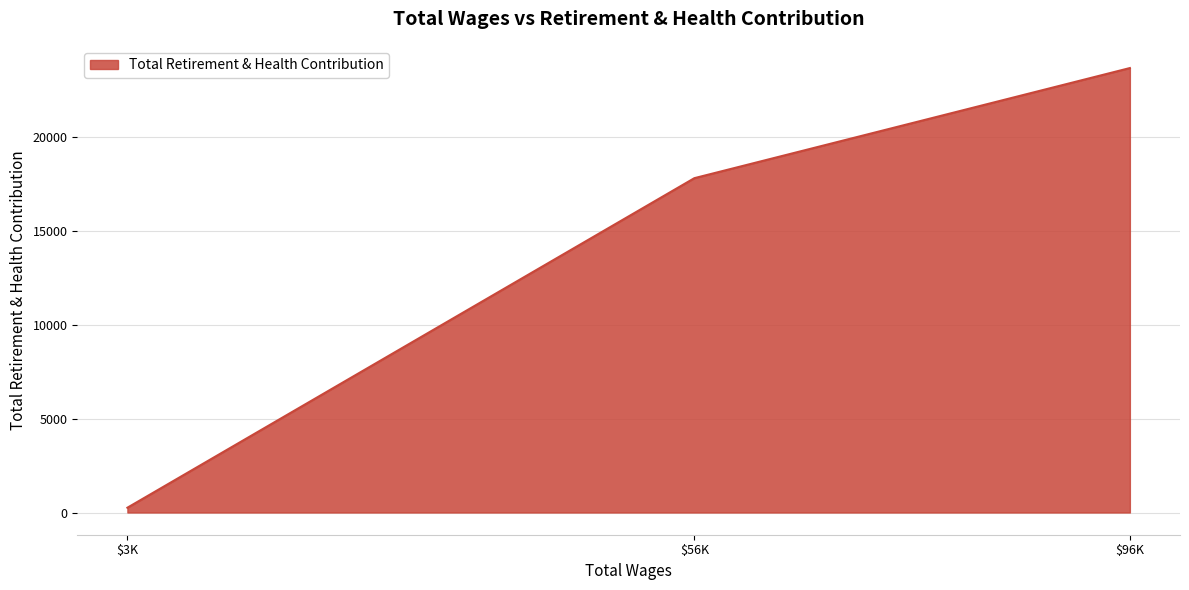

Reading right to left, what are all the values shown in this chart?

23650	17791	255